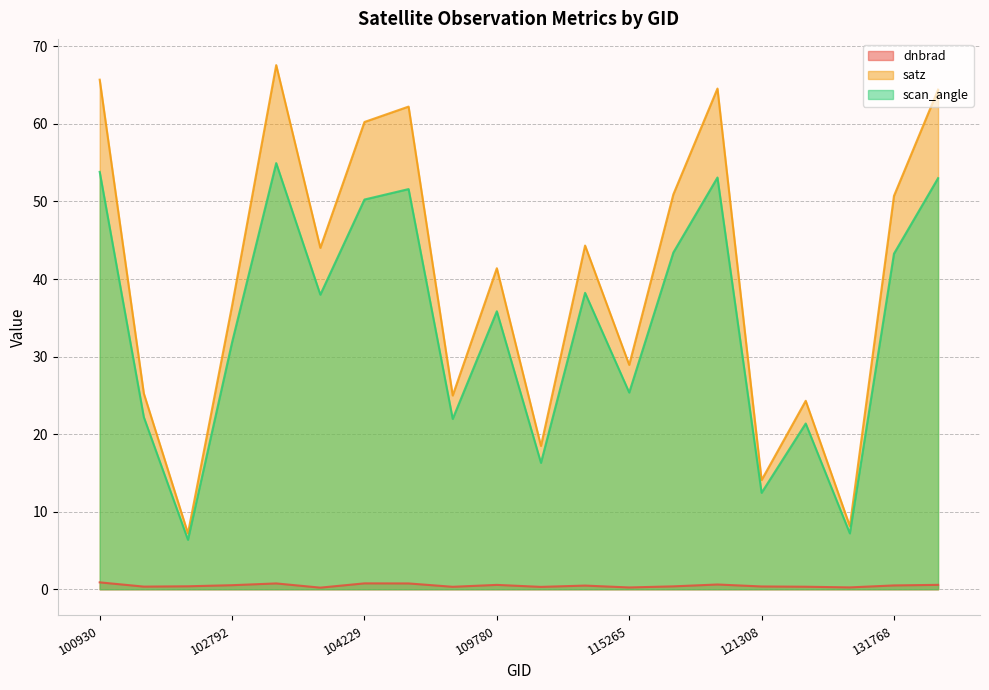

Does the chart have visible grid lines?

Yes